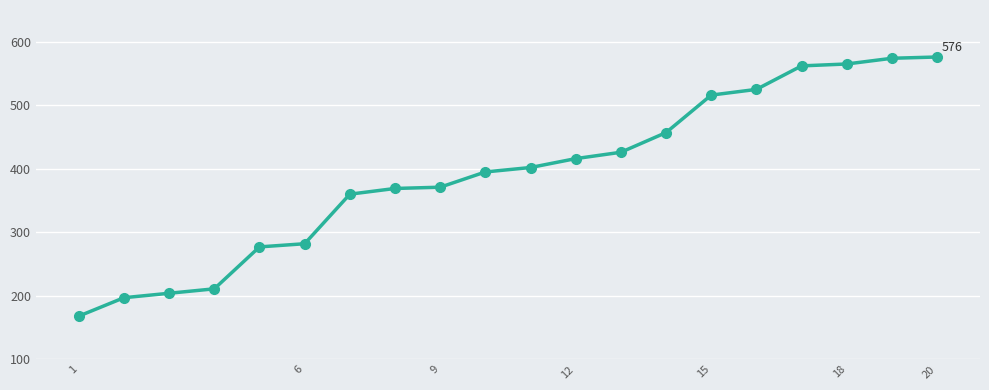

What is the value of the 14th point from the left?

457